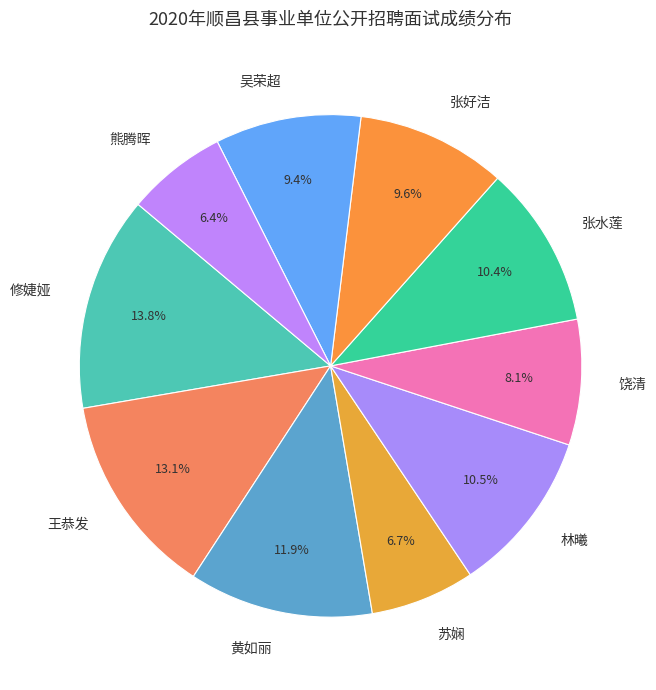

True or false: 黄如丽 accounts for 12% of the total.

True